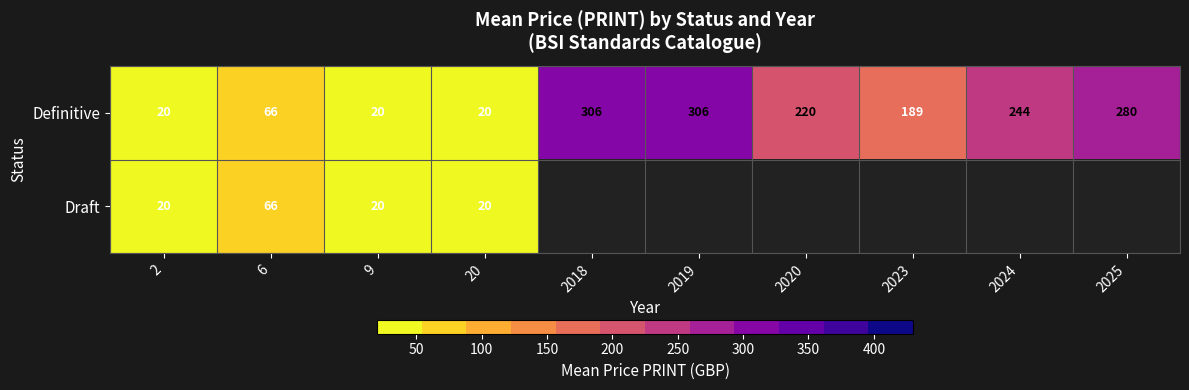

Where is Definitive nearest to the value 163?

2023